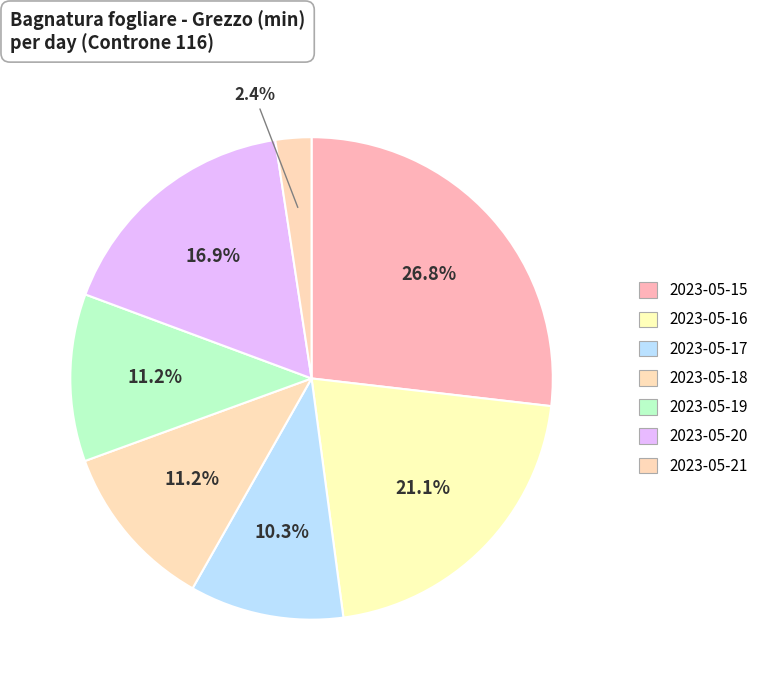

Is 2023-05-18 the majority of the pie?

No